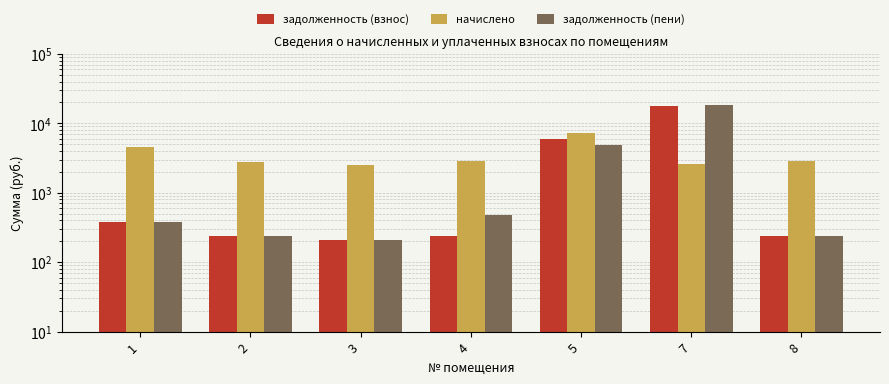

Which category has the highest value in the задолженность (взнос) series?

7